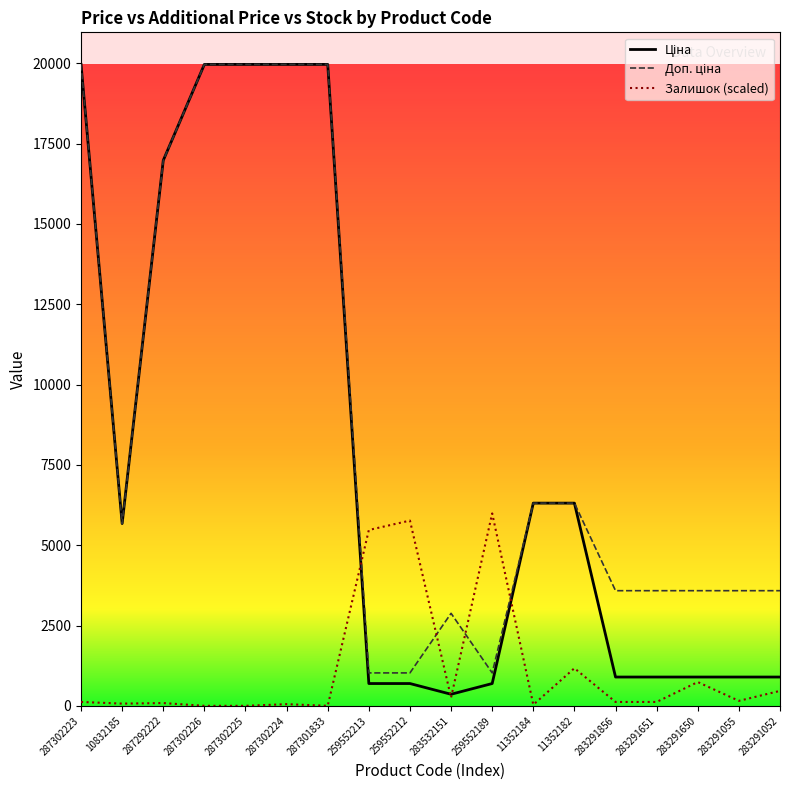

Count the number of data series in this chart.

3